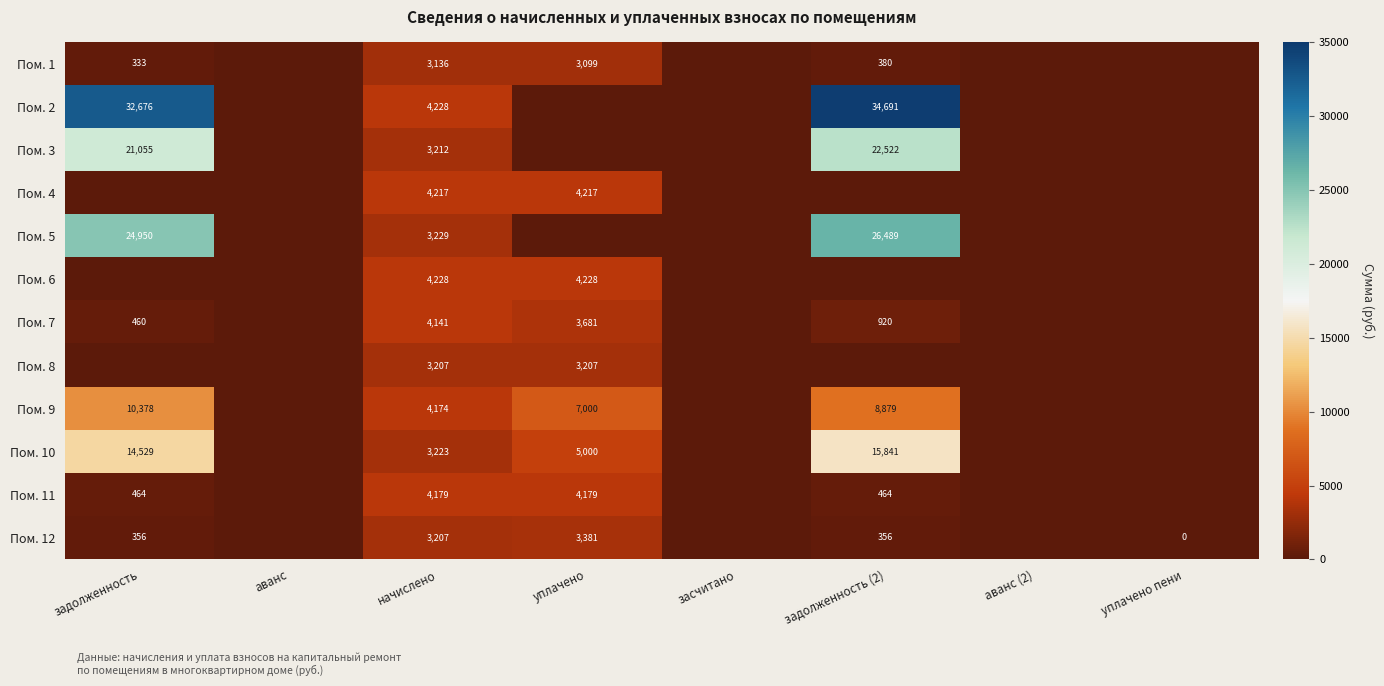

Count the number of data series in this chart.

12